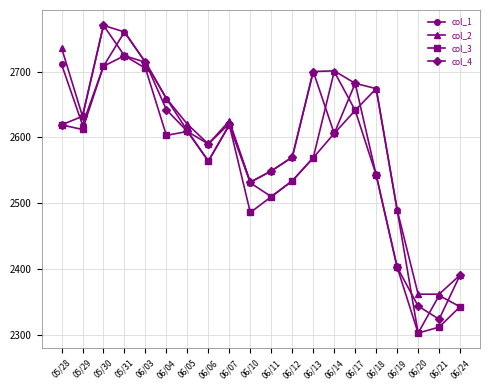

How many interior local peaks does the col_1 series have?

5